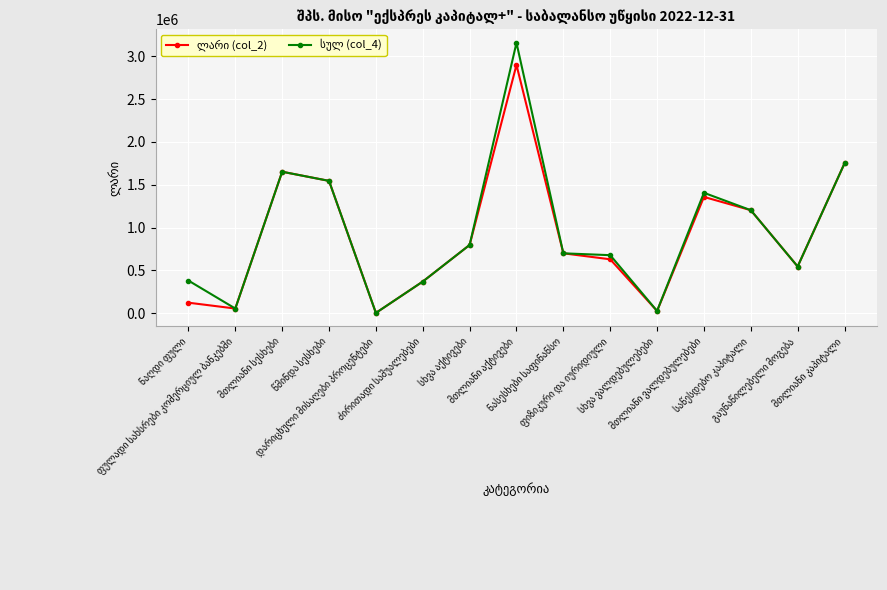

Rank the series by their maximum value, from highest to lowest.

სულ (col_4), ლარი (col_2)